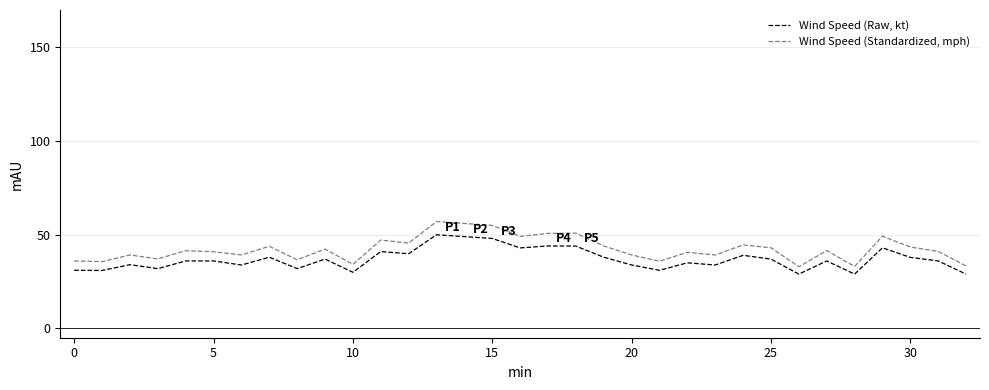

How many lines are shown in the chart?

2